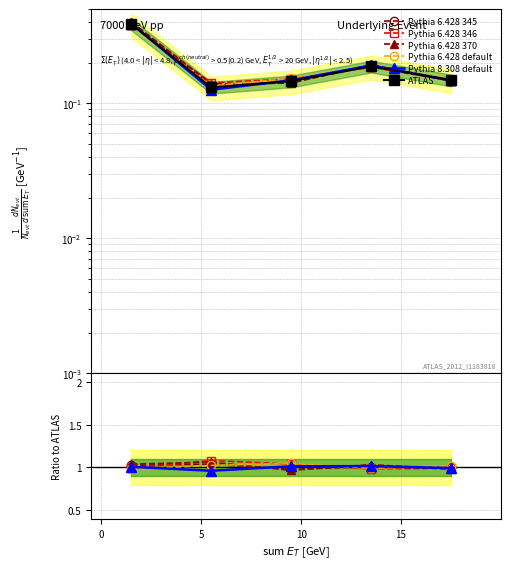

Between which two adjacent categories do Pythia 6.428 default and Pythia 6.428 346 first intersect?

5 and 10